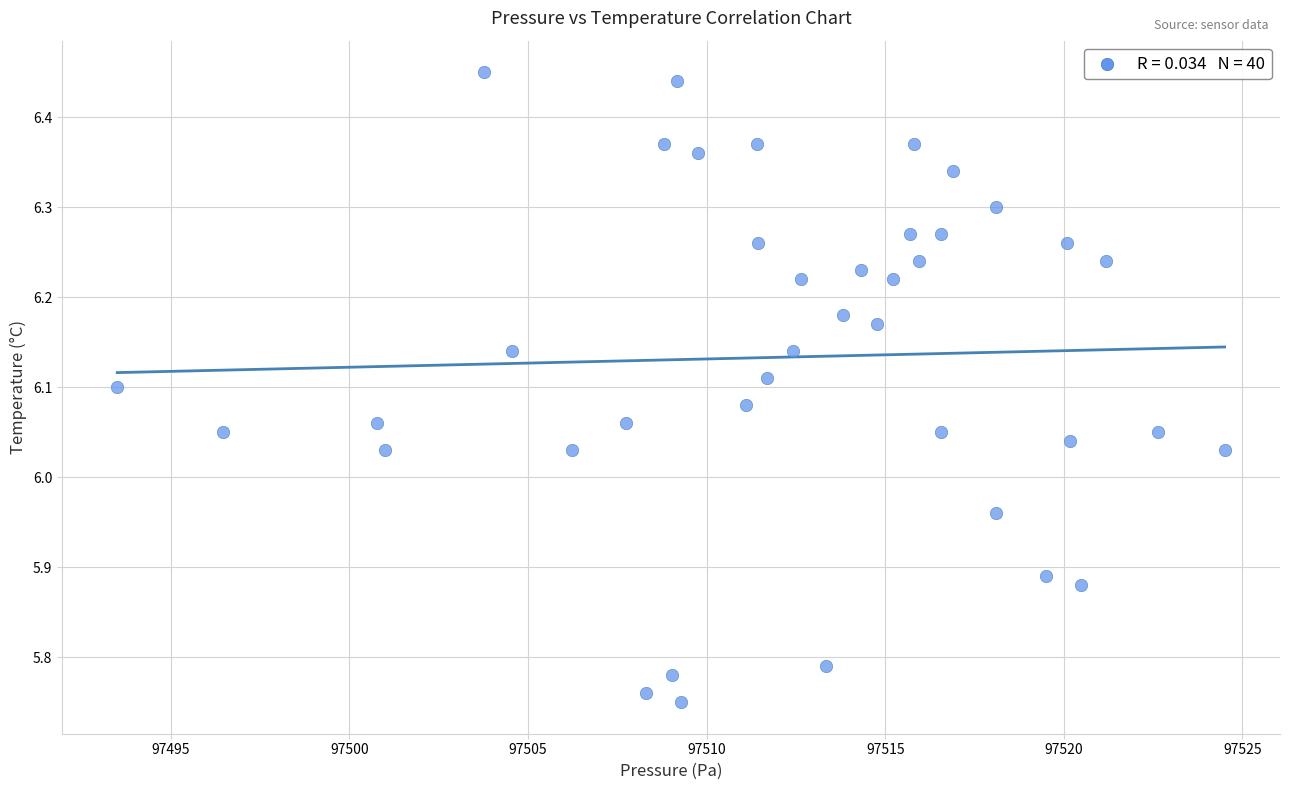

What is the range of X values (max minus min)?

31.0